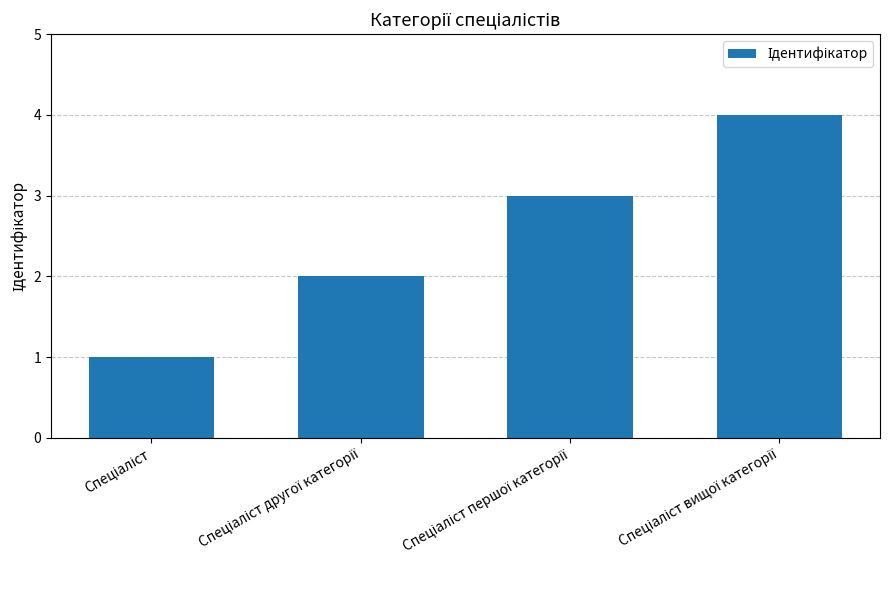

What is the difference between the maximum and minimum values?

3